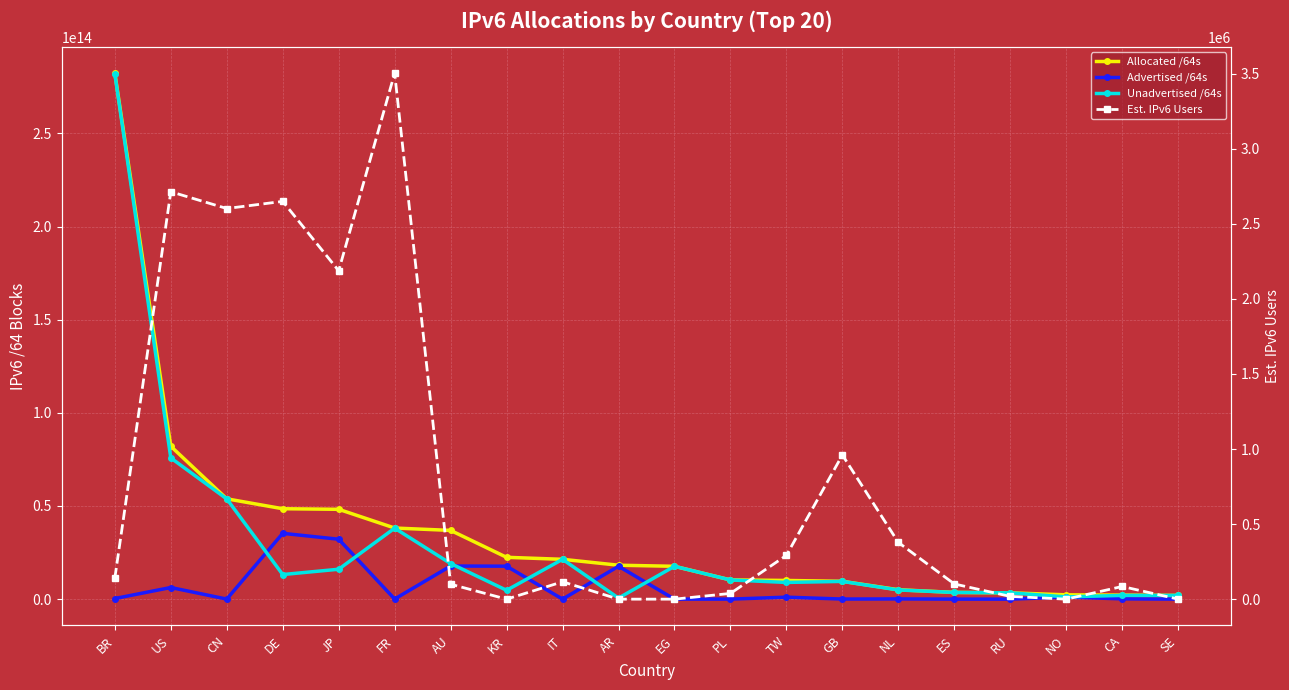

Which series has the largest range (max minus min)?

Unadvertised /64s